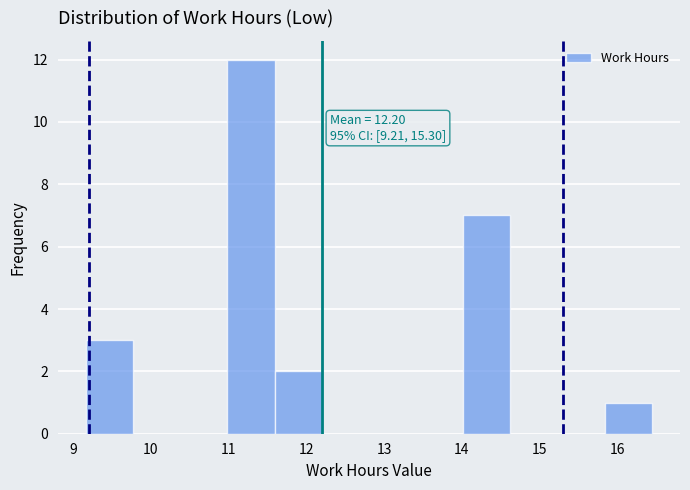

Over which range of the x-axis is the bar tallest?

11.0 to 11.6